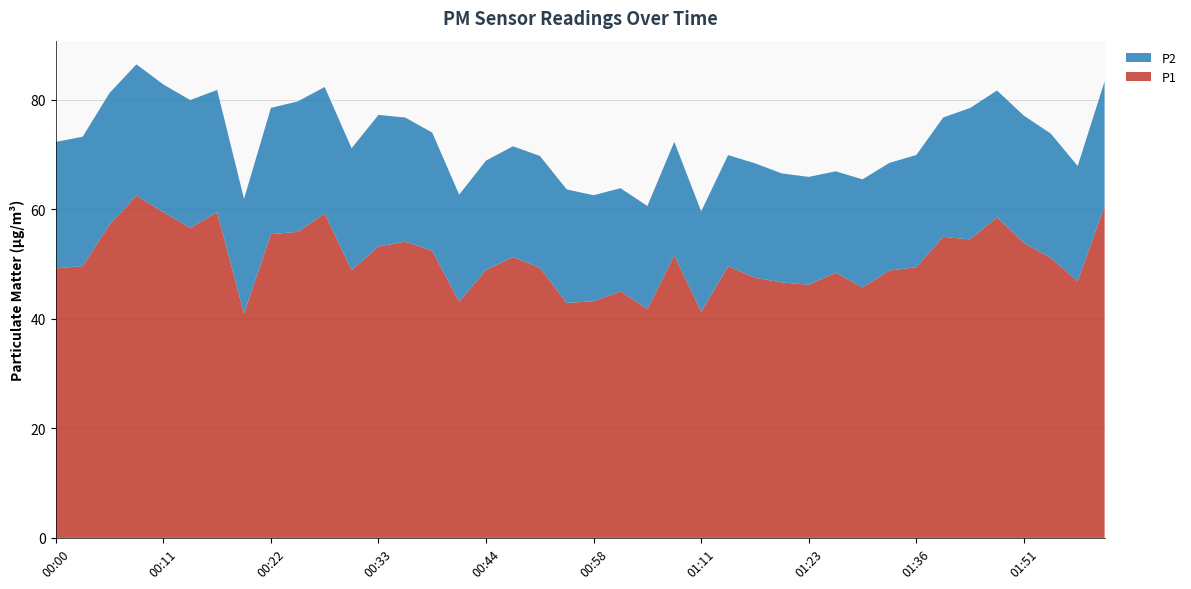

Reading left to right, what are all the values shown in this chart?

P1: 49.2	49.6	57.2	62.5	59.5	56.6	59.5	41.0	55.5	55.9	59.2	48.9	53.2	54.1	52.4	43.1	48.9	51.3	49.3	42.9	43.2	45.0	41.8	51.6	41.3	49.6	47.5	46.6	46.2	48.4	45.7	48.8	49.4	55.0	54.5	58.5	53.9	51.1	46.9	60.6
P2: 23.1	23.6	24.1	24.0	23.3	23.4	22.3	20.9	23.1	23.8	23.1	22.3	24.0	22.6	21.6	19.6	20.0	20.2	20.4	20.7	19.4	18.8	18.8	20.8	18.4	20.3	20.9	19.9	19.7	18.5	19.8	19.6	20.5	21.8	24.0	23.1	23.2	22.7	21.1	22.8